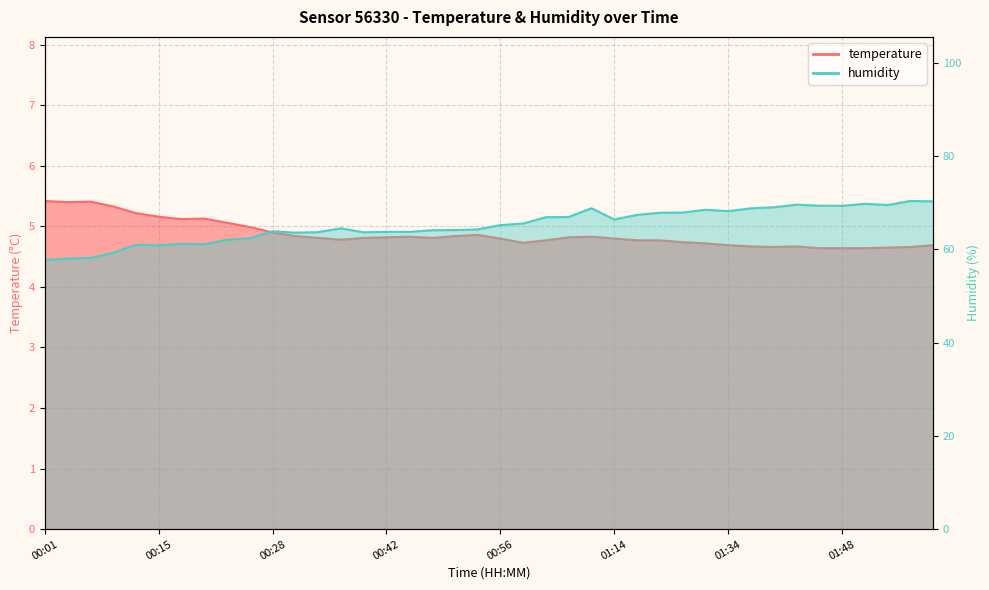

True or false: temperature and humidity intersect in this chart.

False